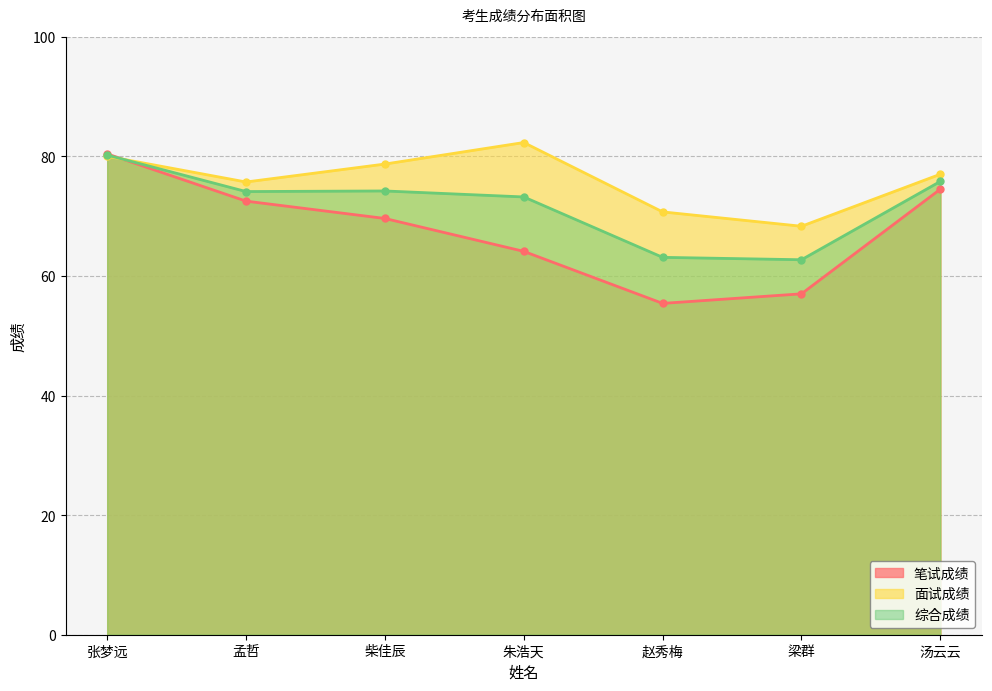

Rank the series by their maximum value, from lowest to highest.

综合成绩, 笔试成绩, 面试成绩